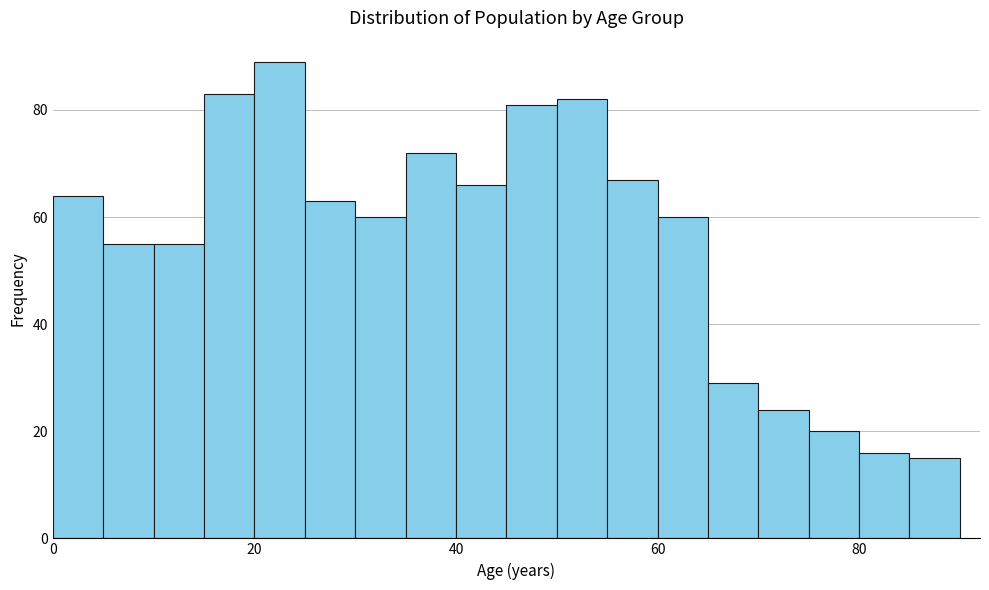

Read against the x-axis, roughly where is the centre of the tallest bar?

22